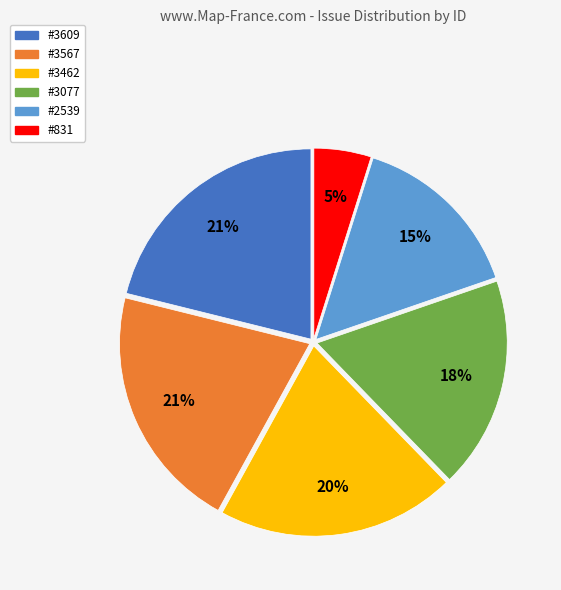

To the nearest percent, what is the difference between the largest and smallest slice percentages?

16%